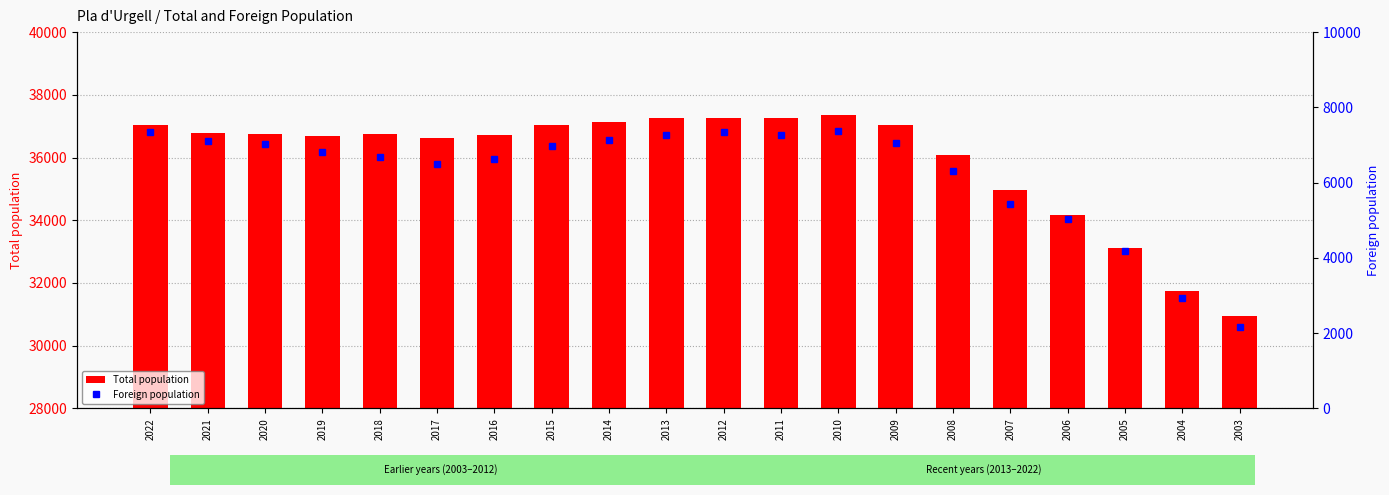

Is the value of Total population at 2003 greater than the value of Foreign population at 2004?

Yes